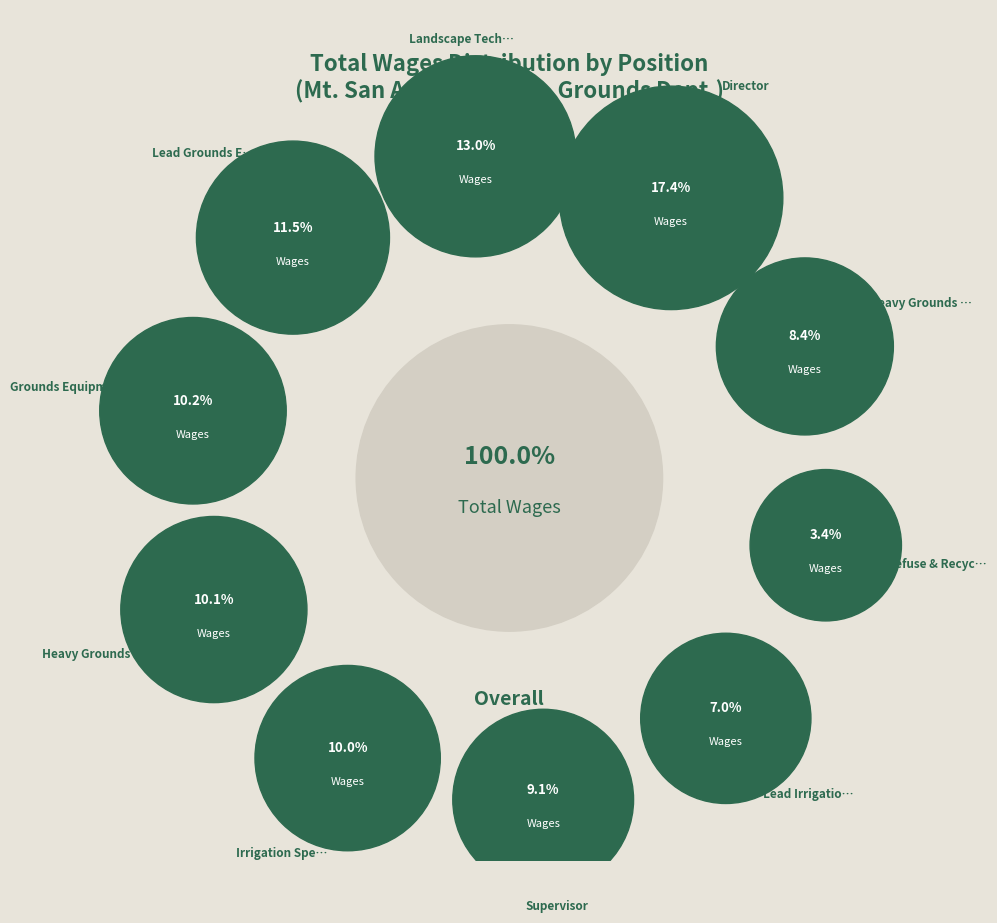

How many segments does this pie chart have?

10